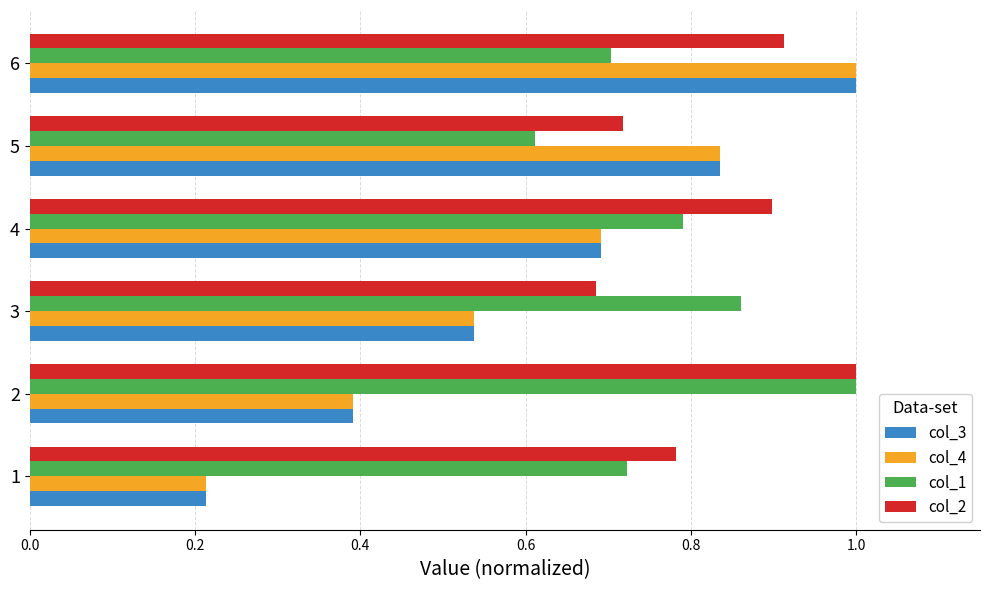

What is the spread (max minus min) of values at 6?

0.3